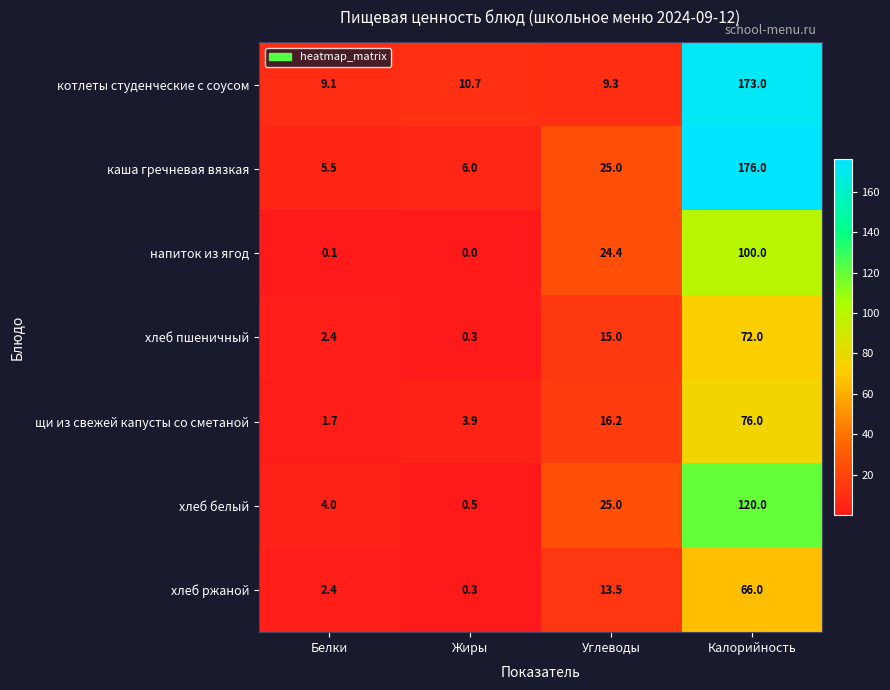

At how many categories does at least one series exceed 158?

1